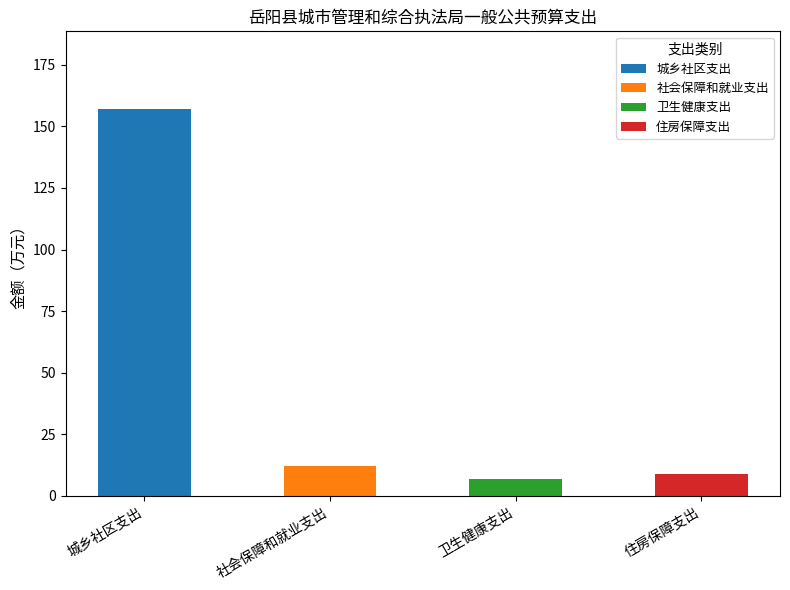

What is the total value across all series at 城乡社区支出?

157.2